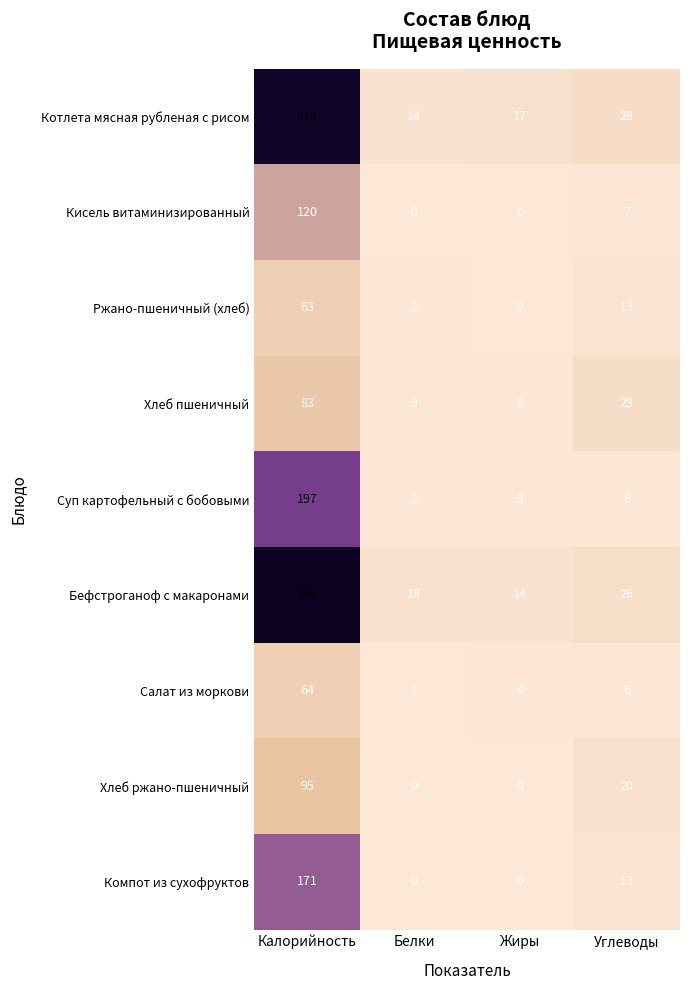

At which category is the sum across all series the highest?

Калорийность